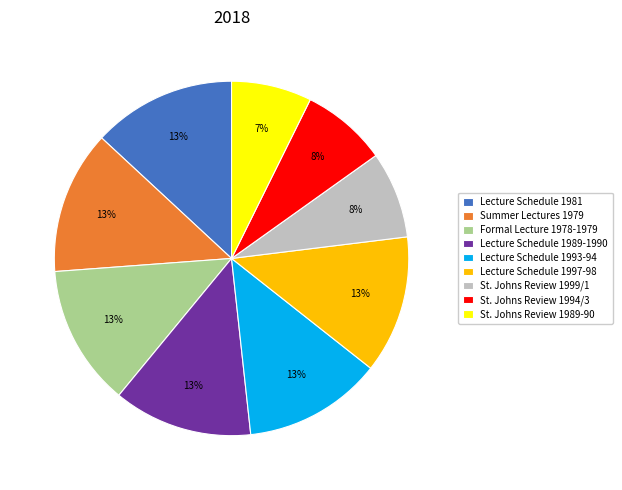

To the nearest percent, what portion does Summer Lectures 1979 represent?

13%